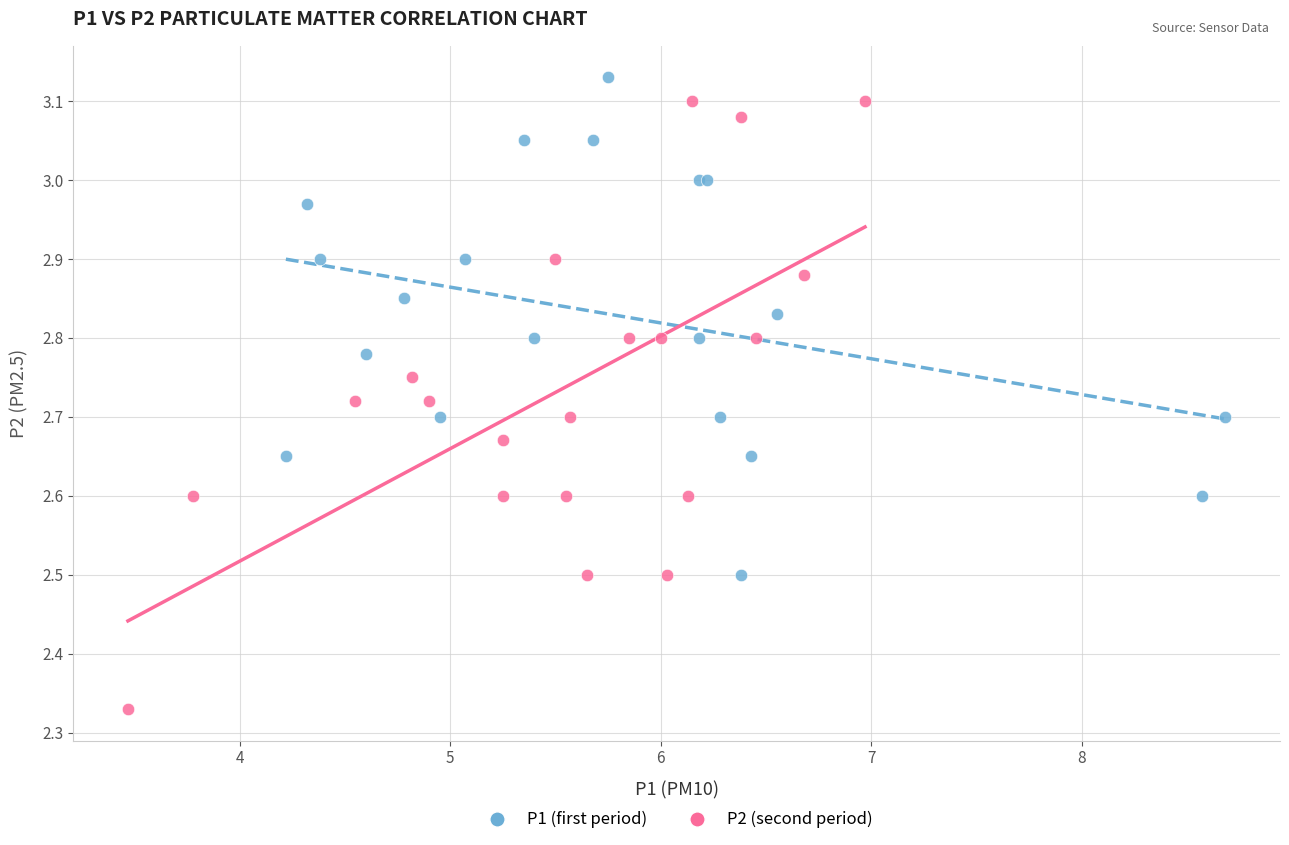

Which series has the largest Y range (max minus min)?

P2 (second period)